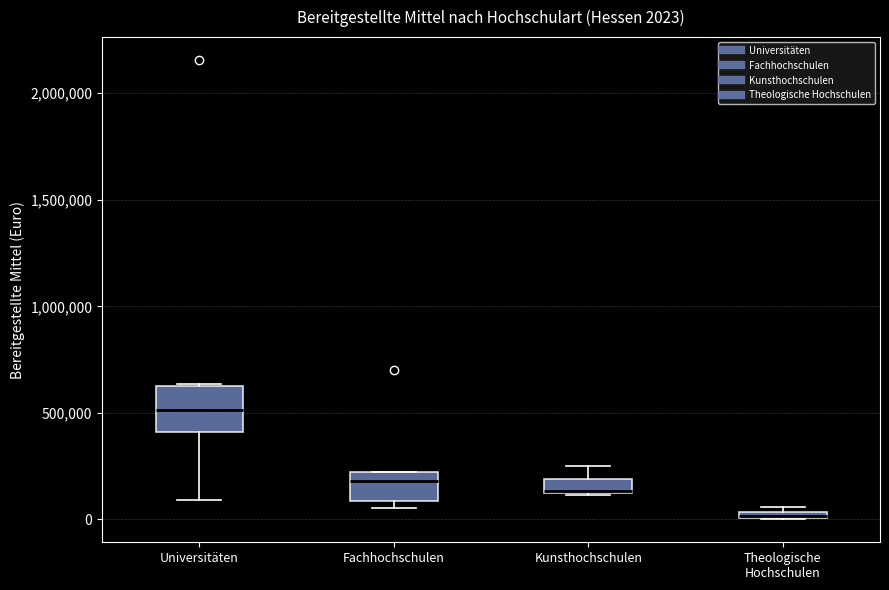

Comparing the boxes themselves (not the whiskers), which one is the tallest?

Universitäten